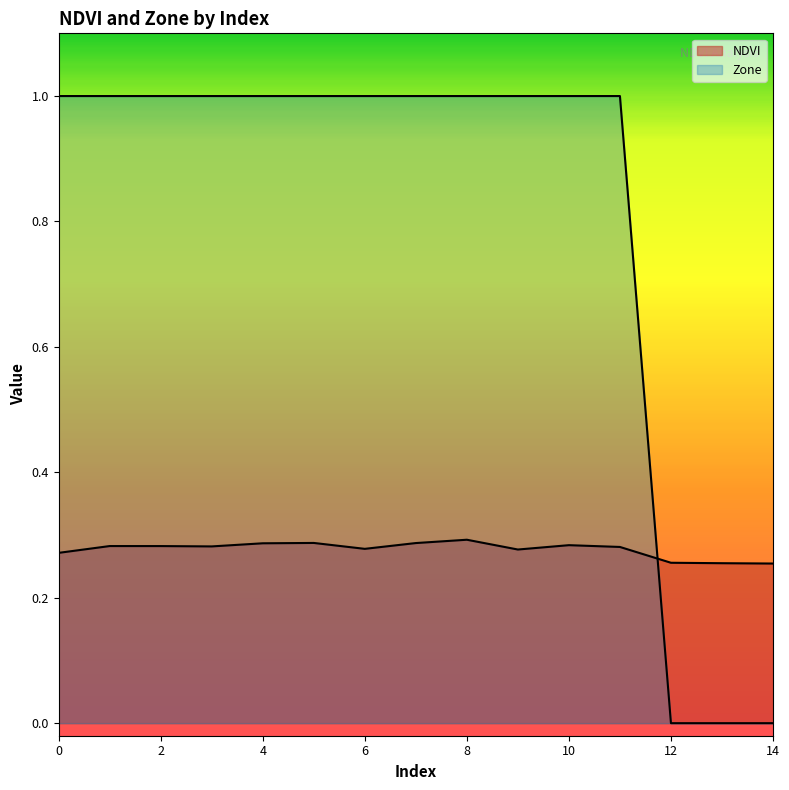

How many intersections are there between NDVI and Zone?

1